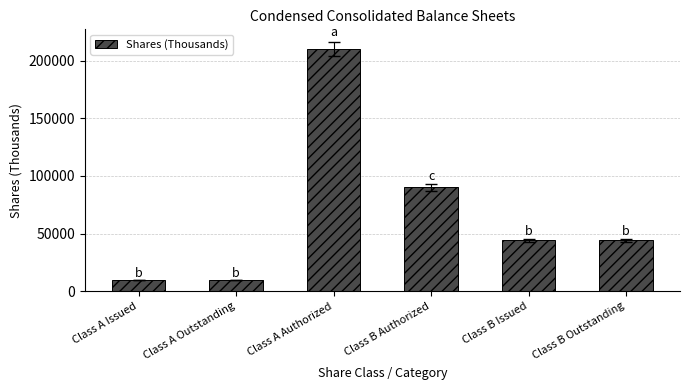

The chart shows a value of 2199 at Class A Issued. True or false?

False